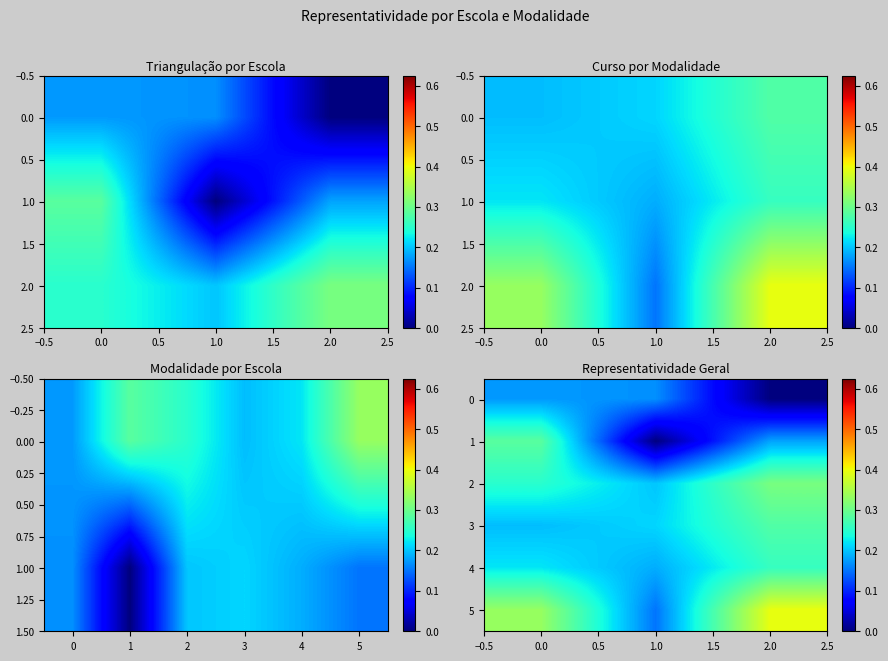

What is the difference between the highest and lowest values at 0.0?

0.2